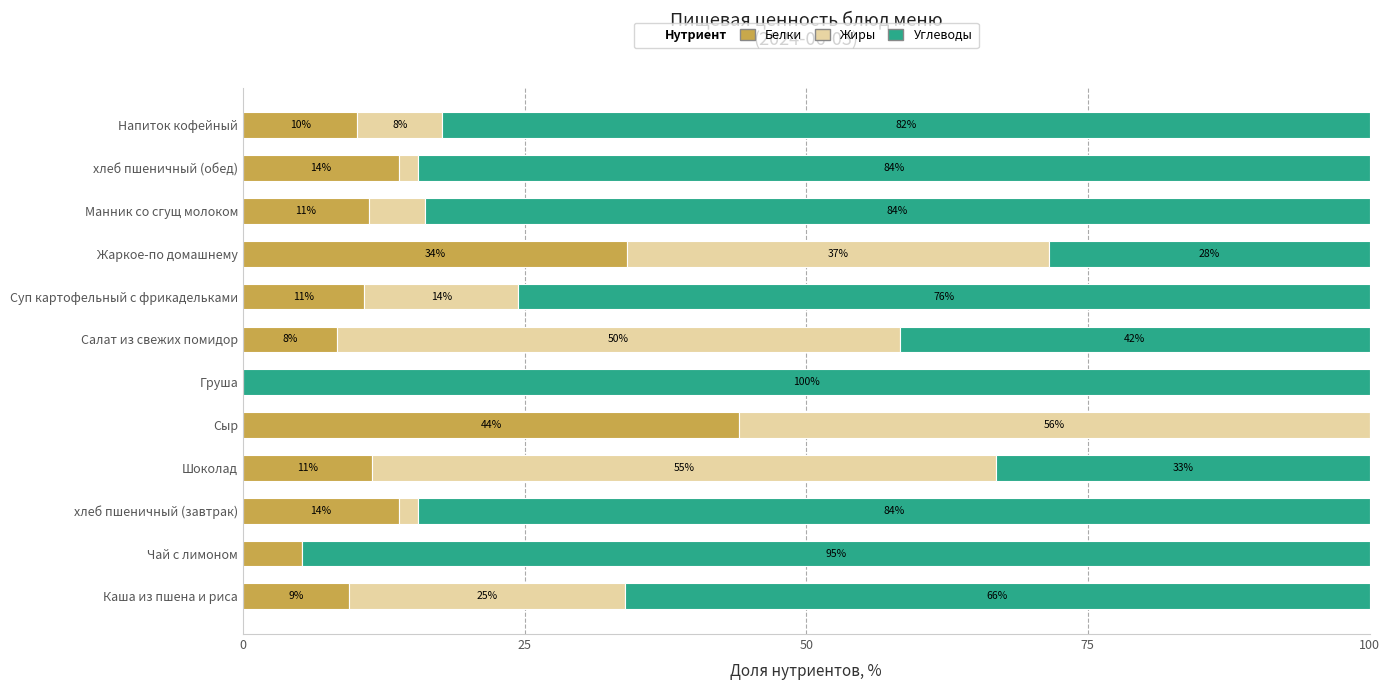

What is the average value of the Белки series?

14.4